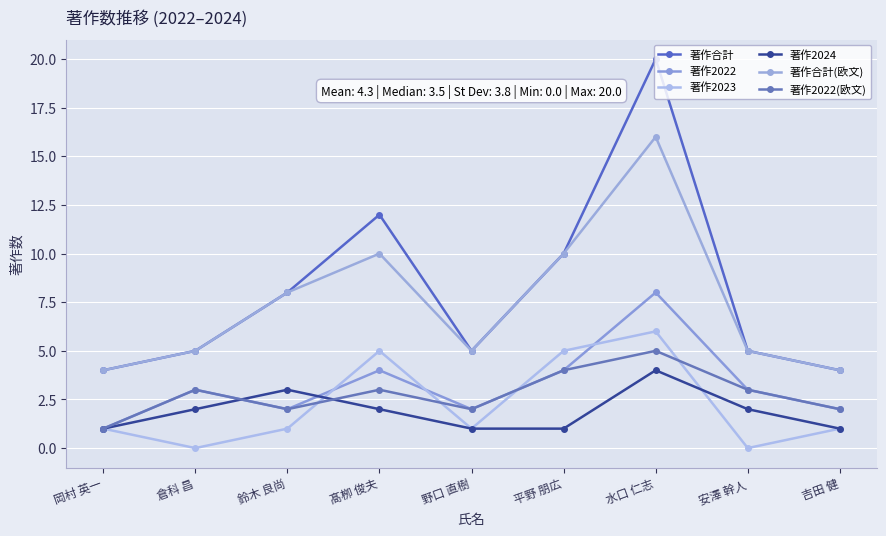

What are all the series names shown in the legend?

著作合計, 著作2022, 著作2023, 著作2024, 著作合計(欧文), 著作2022(欧文)